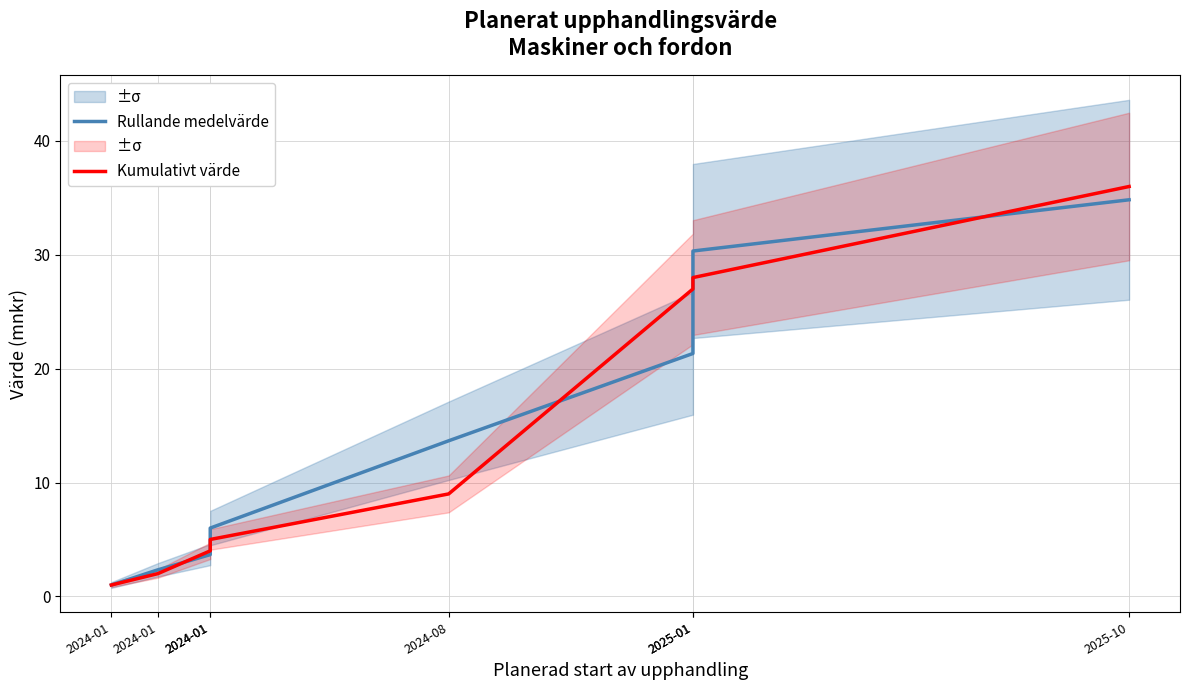

Rank the categories by Rullande medelvärde value from highest to lowest.

2025-10, 2025-01, 2025-01, 2024-08, 2024-01, 2024-01, 2024-01, 2024-01